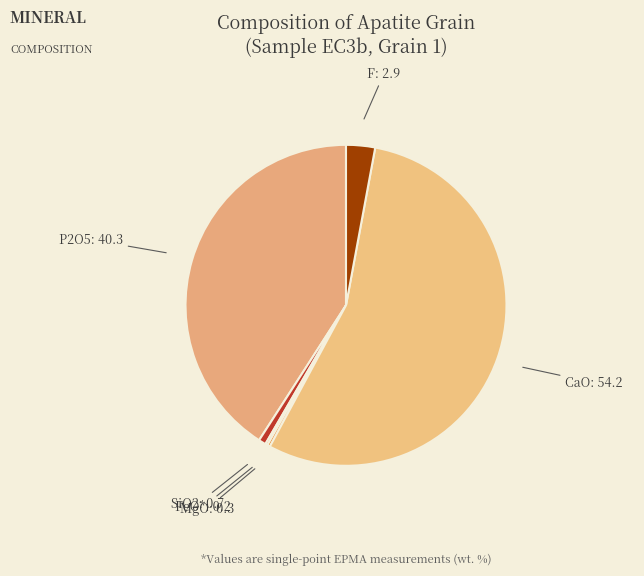

Do SiO2 and MgO together represent more than half of the pie?

No